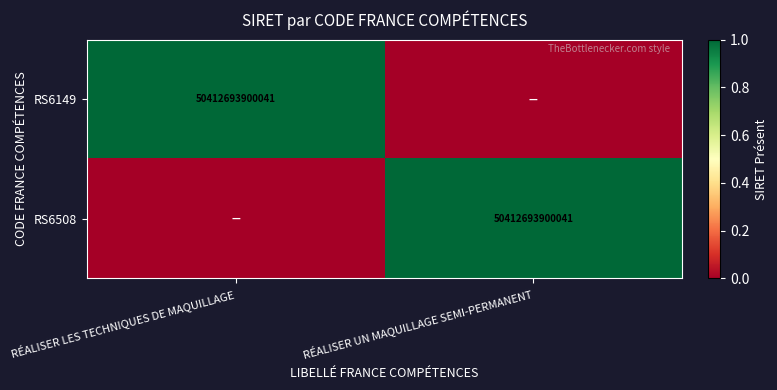

The RS6149 series shows 27587957032164 at RÉALISER LES TECHNIQUES DE MAQUILLAGE. True or false?

False